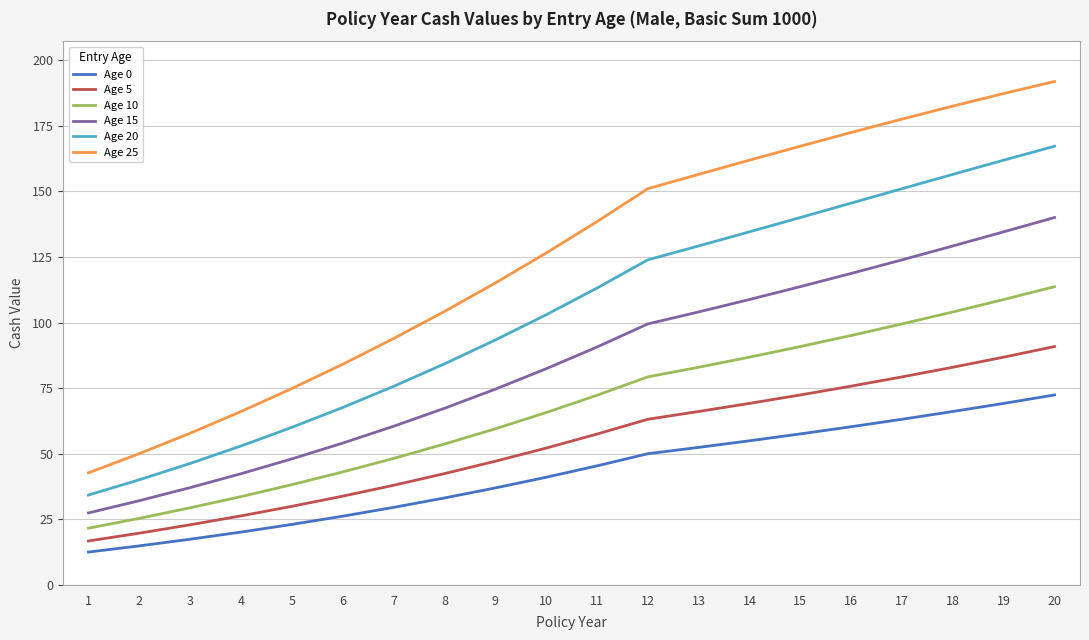

Rank the categories by Age 25 value from highest to lowest.

20, 19, 18, 17, 16, 15, 14, 13, 12, 11, 10, 9, 8, 7, 6, 5, 4, 3, 2, 1